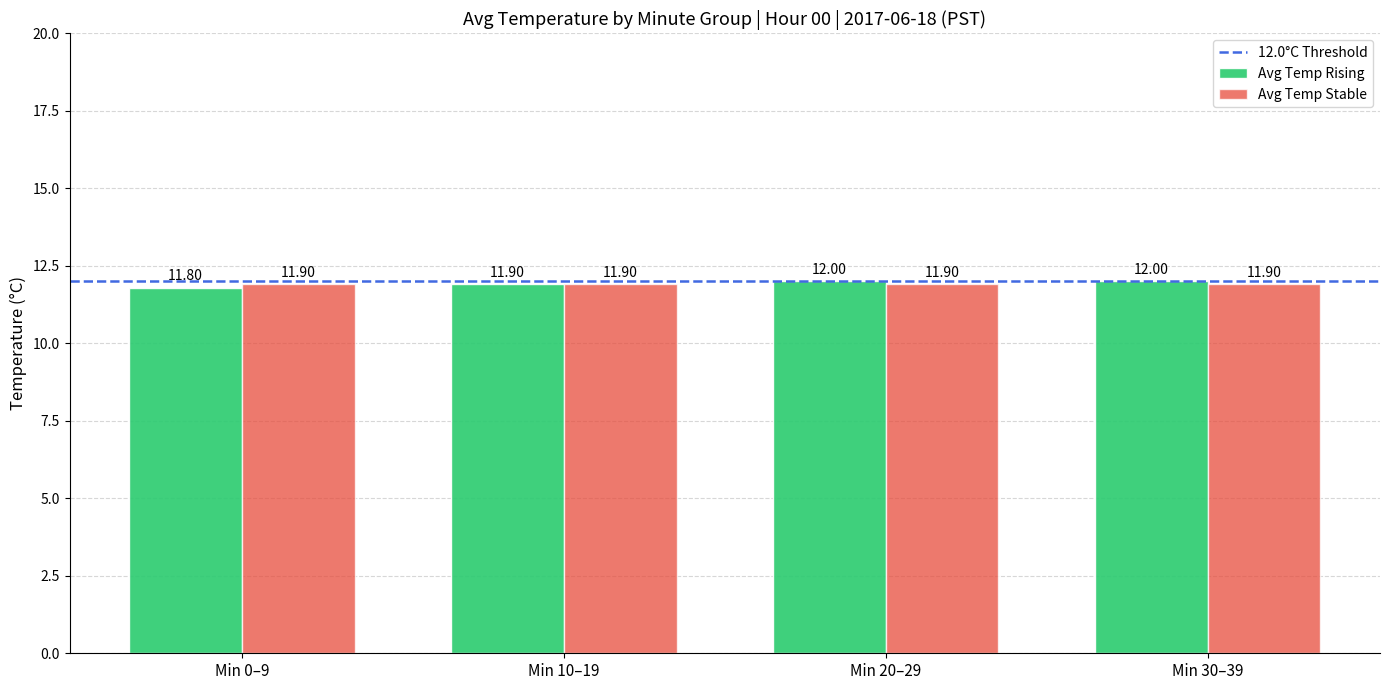

What is the average value of the Avg Temp Stable series?

11.9